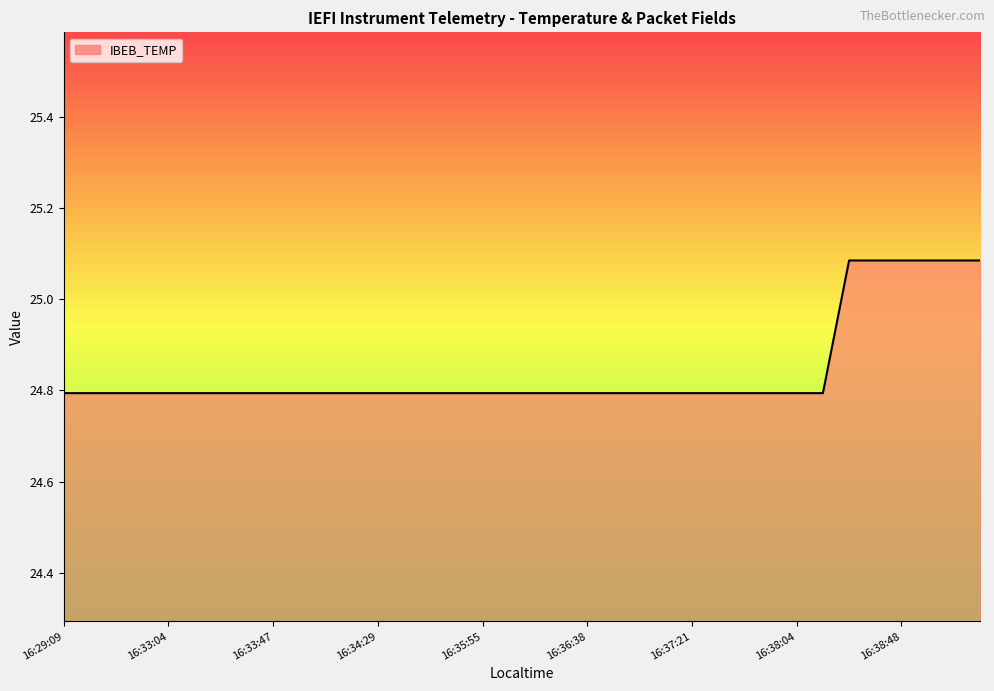

What is the smallest value displayed?

24.8